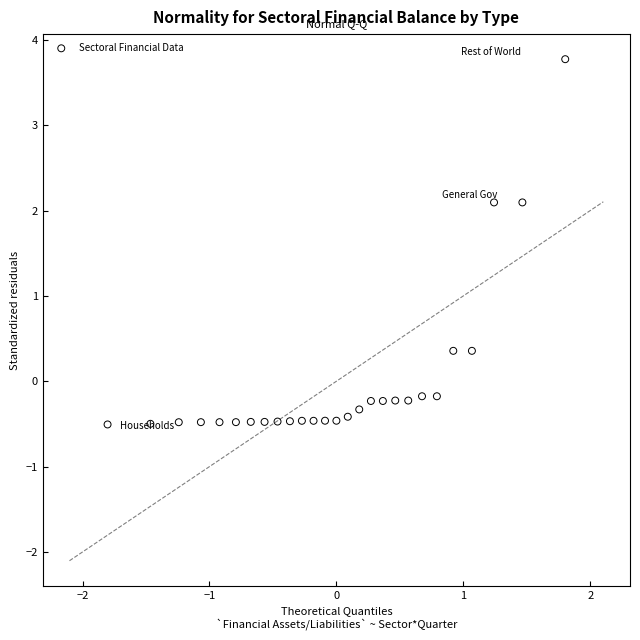

What is the range of Y values (max minus min)?

4.3